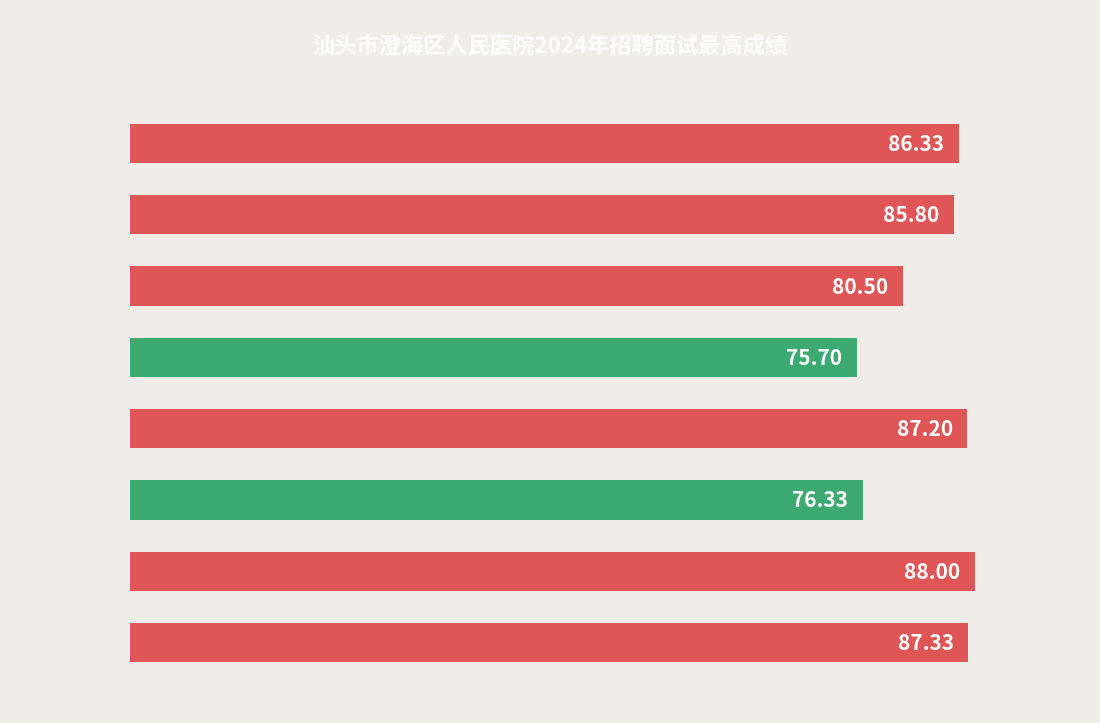

What is the difference between the maximum and minimum values?

12.3